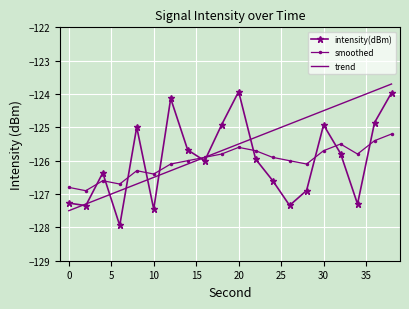

Which series has the largest total across all categories?

trend